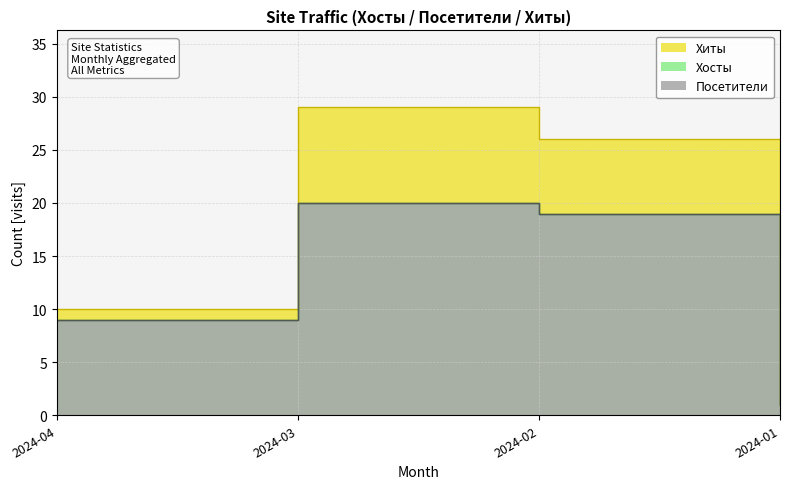

What is the difference between the highest and lowest values at 2024-03?

9